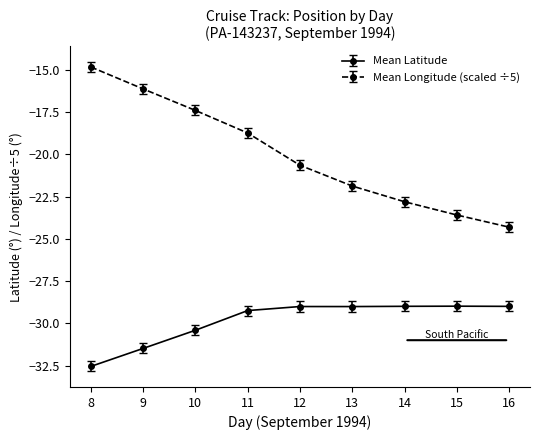

The value of Mean Longitude (scaled ÷5) at 16 is -39.1. True or false?

False